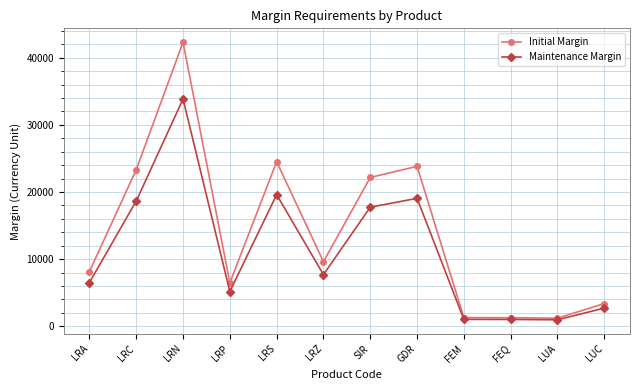

The value of Maintenance Margin at LUA is 959. True or false?

True